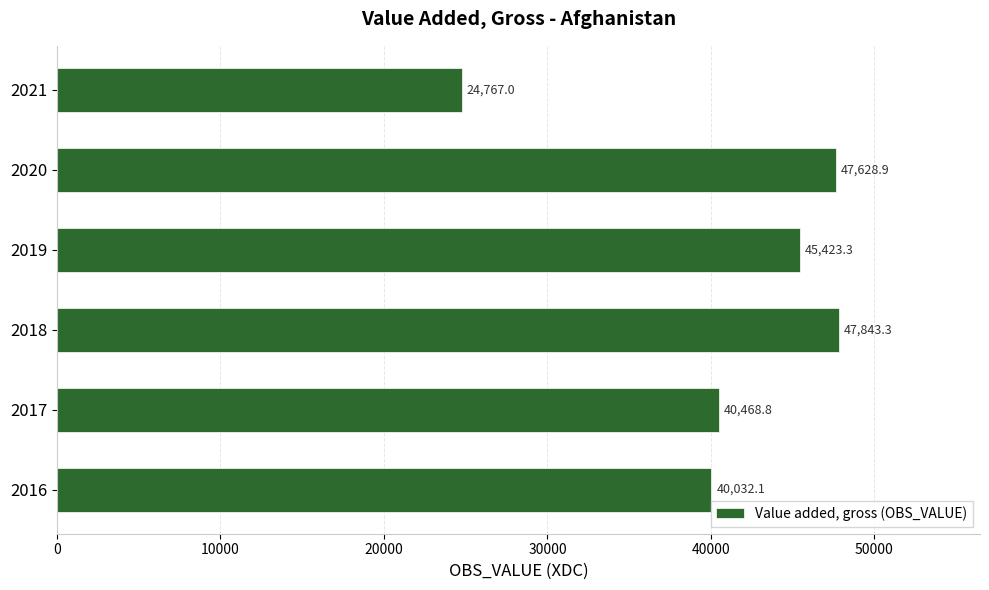

What is the minimum value shown in the chart?

24767.0